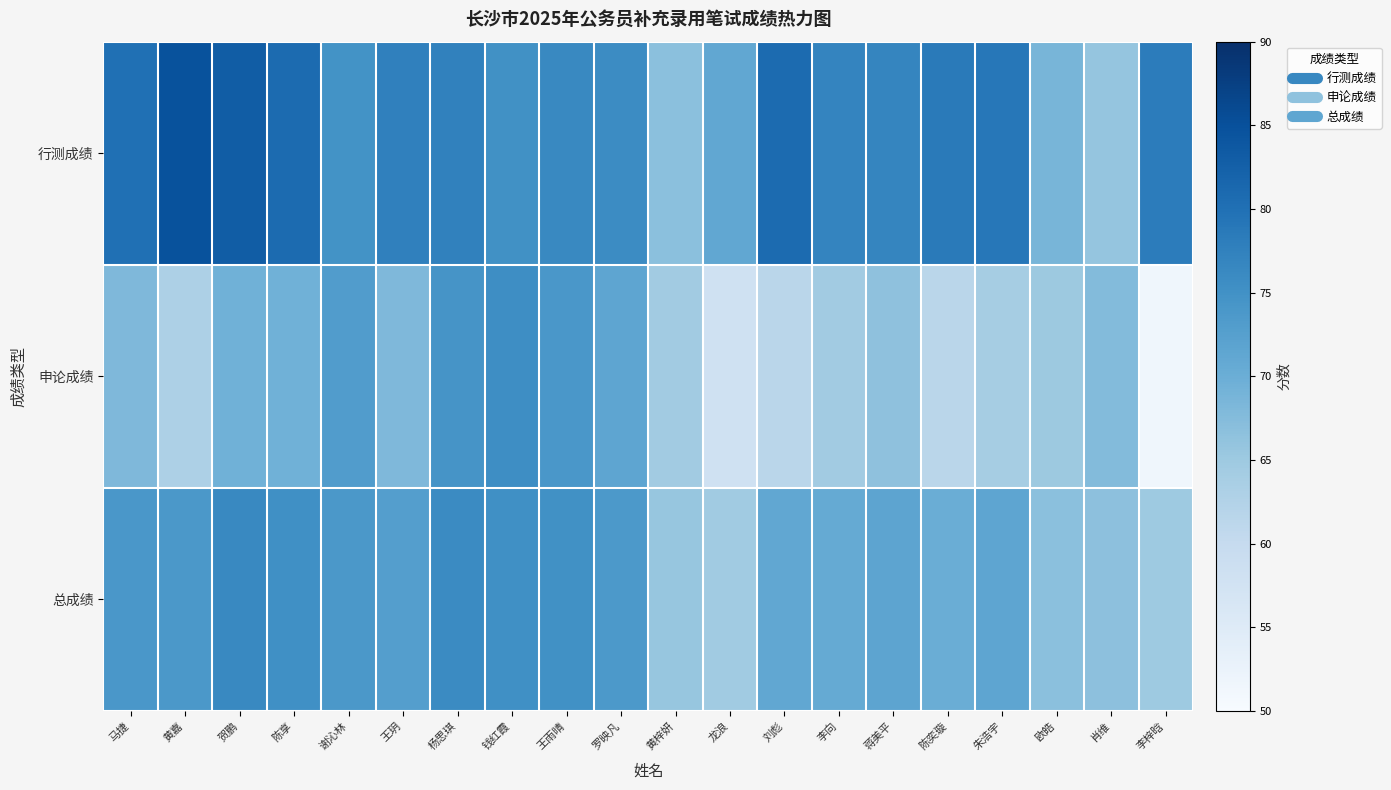

Rank the series at 马捷 from highest to lowest value.

行测成绩, 总成绩, 申论成绩